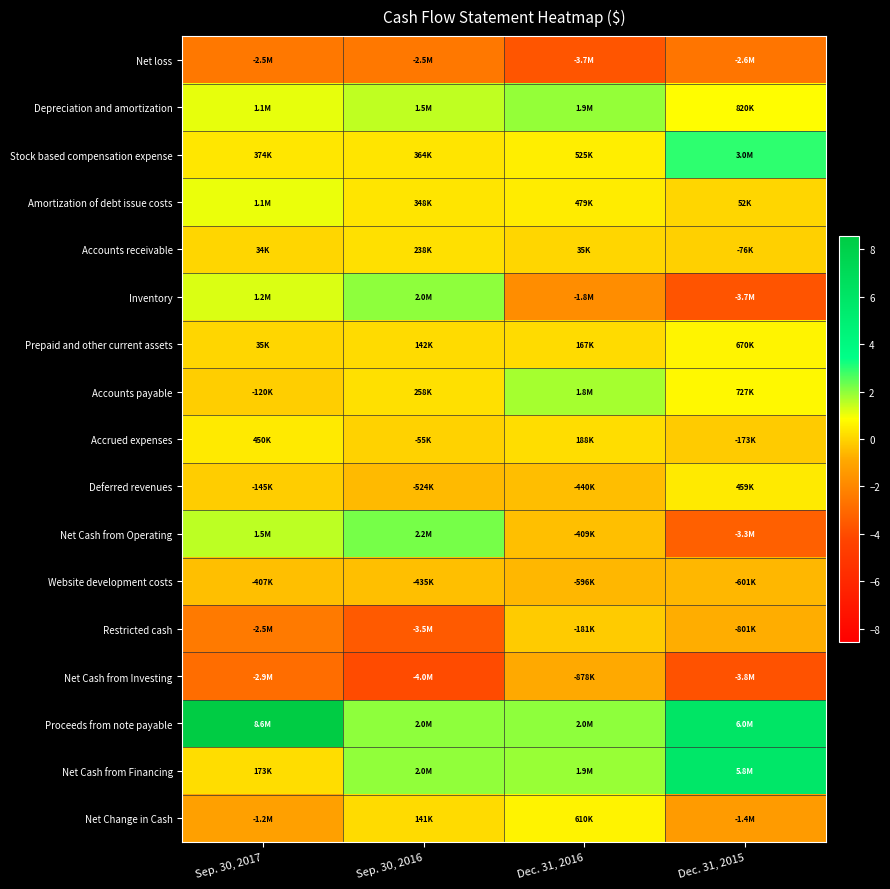

Reading left to right, what are all the values shown in this chart?

Net loss: Sep. 30, 2017=-2519778	Sep. 30, 2016=-2534732	Dec. 31, 2016=-3711738	Dec. 31, 2015=-2632375
Depreciation and amortization: Sep. 30, 2017=1082093	Sep. 30, 2016=1504049	Dec. 31, 2016=1912077	Dec. 31, 2015=819604
Stock based compensation expense: Sep. 30, 2017=374335	Sep. 30, 2016=363604	Dec. 31, 2016=524841	Dec. 31, 2015=2953969
Amortization of debt issue costs: Sep. 30, 2017=1063545	Sep. 30, 2016=348393	Dec. 31, 2016=479340	Dec. 31, 2015=51564
Accounts receivable: Sep. 30, 2017=33985	Sep. 30, 2016=237545	Dec. 31, 2016=34892	Dec. 31, 2015=-76205
Inventory: Sep. 30, 2017=1216046	Sep. 30, 2016=2003507	Dec. 31, 2016=-1816327	Dec. 31, 2015=-3718347
Prepaid and other current assets: Sep. 30, 2017=35307	Sep. 30, 2016=142396	Dec. 31, 2016=166882	Dec. 31, 2015=669565
Accounts payable: Sep. 30, 2017=-120222	Sep. 30, 2016=257615	Dec. 31, 2016=1764824	Dec. 31, 2015=727466
Accrued expenses: Sep. 30, 2017=449655	Sep. 30, 2016=-54647	Dec. 31, 2016=187801	Dec. 31, 2015=-173297
Deferred revenues: Sep. 30, 2017=-144946	Sep. 30, 2016=-524324	Dec. 31, 2016=-440197	Dec. 31, 2015=459400
Net Cash from Operating: Sep. 30, 2017=1531619	Sep. 30, 2016=2230726	Dec. 31, 2016=-408975	Dec. 31, 2015=-3342968
Website development costs: Sep. 30, 2017=-406703	Sep. 30, 2016=-435116	Dec. 31, 2016=-595528	Dec. 31, 2015=-601404
Restricted cash: Sep. 30, 2017=-2458773	Sep. 30, 2016=-3528073	Dec. 31, 2016=-180834	Dec. 31, 2015=-801230
Net Cash from Investing: Sep. 30, 2017=-2884246	Sep. 30, 2016=-4040643	Dec. 31, 2016=-878483	Dec. 31, 2015=-3785282
Proceeds from note payable: Sep. 30, 2017=8572400	Sep. 30, 2016=2000000	Dec. 31, 2016=2000000	Dec. 31, 2015=6000000
Net Cash from Financing: Sep. 30, 2017=172815	Sep. 30, 2016=1950449	Dec. 31, 2016=1897094	Dec. 31, 2015=5761279
Net Change in Cash: Sep. 30, 2017=-1179812	Sep. 30, 2016=140532	Dec. 31, 2016=609636	Dec. 31, 2015=-1366971